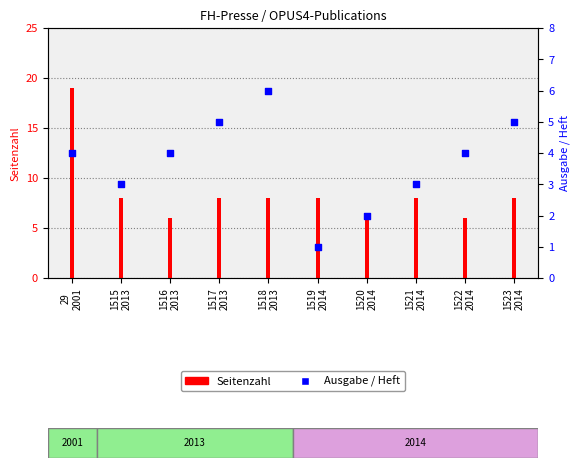

What are all the series names shown in the legend?

Seitenzahl, Ausgabe / Heft